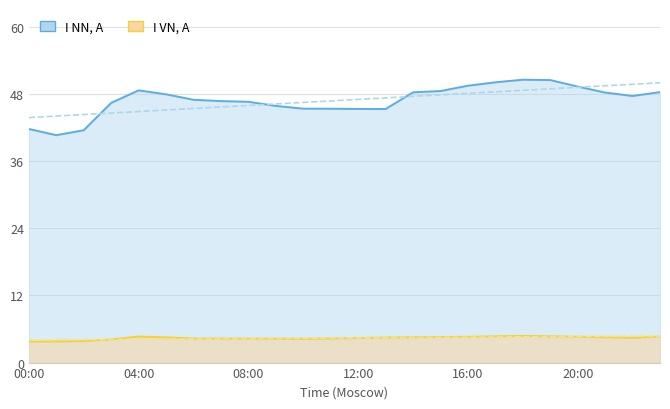

What is the difference between the maximum and minimum values in the I VN, A series?

1.0